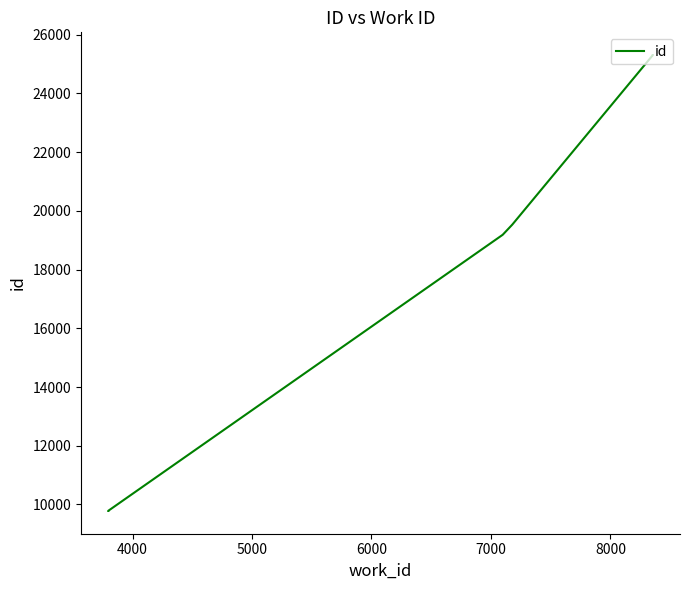

What is the value of the 7th point from the left?

19540